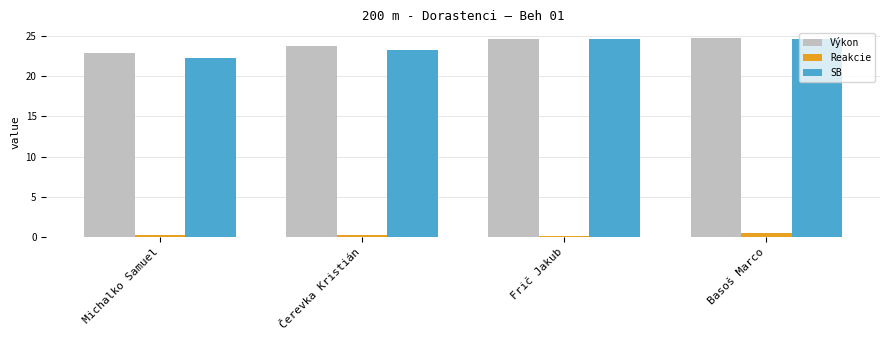

What is the sum of all Výkon values?

95.9